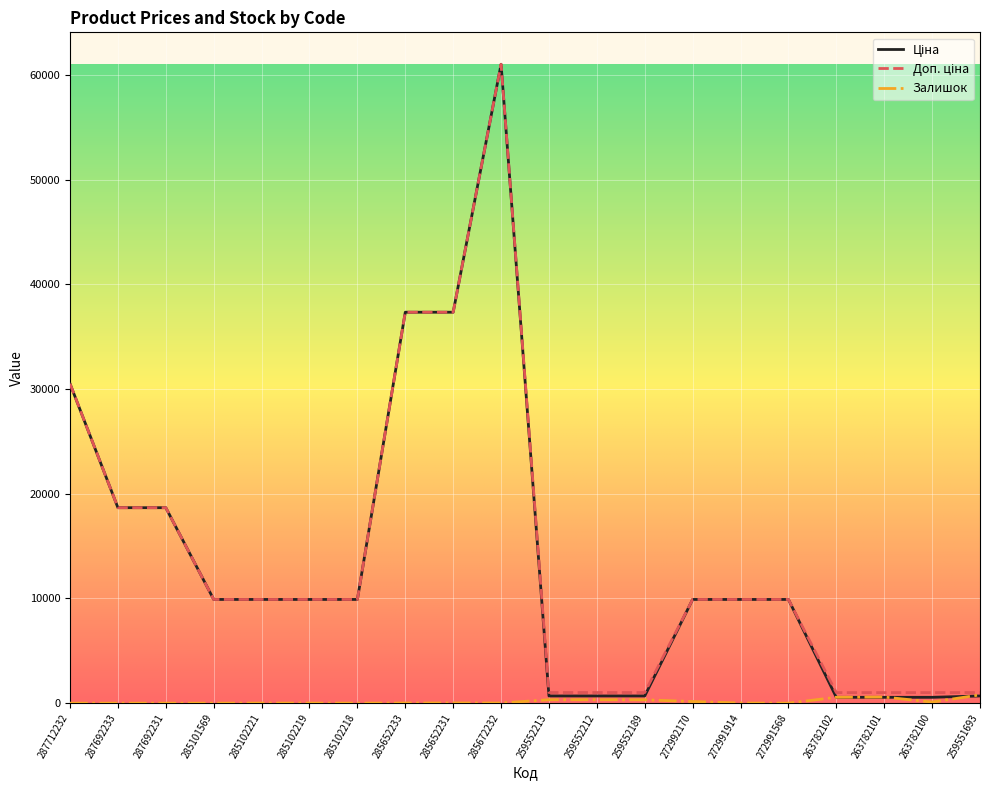

What position from the left is 272991914?

15